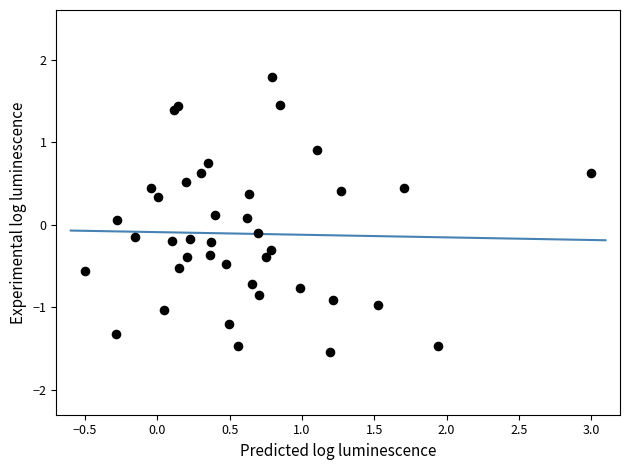

What is the range of Y values (max minus min)?

3.3